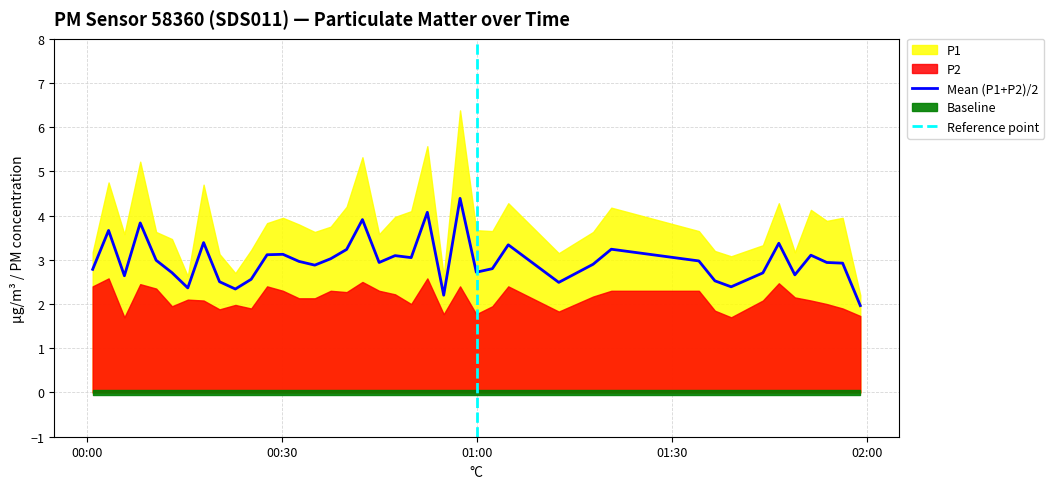

Does the chart have visible grid lines?

Yes